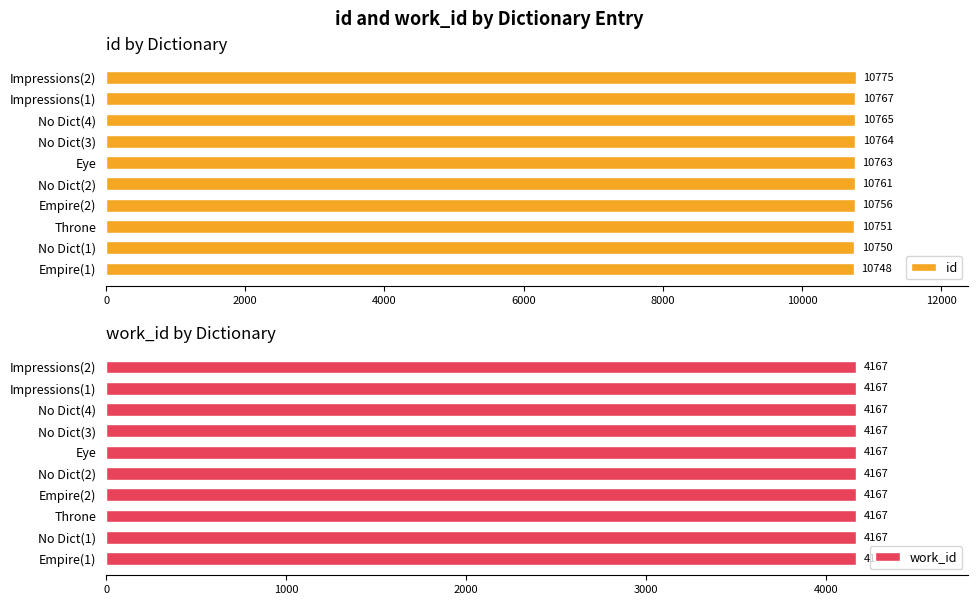

True or false: id has a value of 10761 at No Dict(2).

True